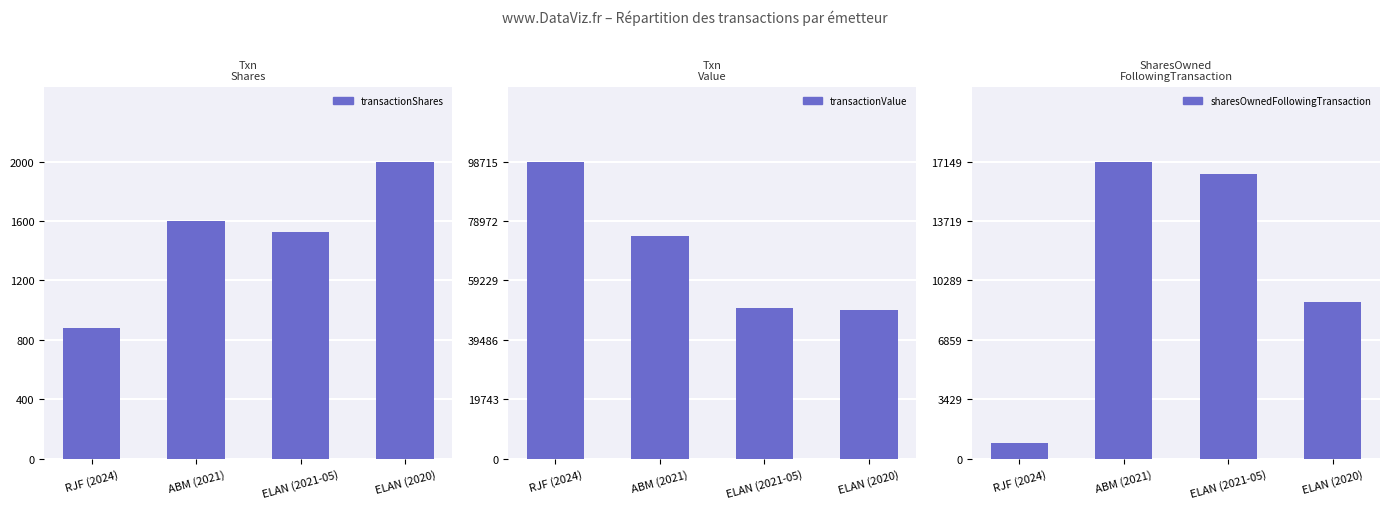

What is the spread (max minus min) of values at ELAN (2021-05)?

48617